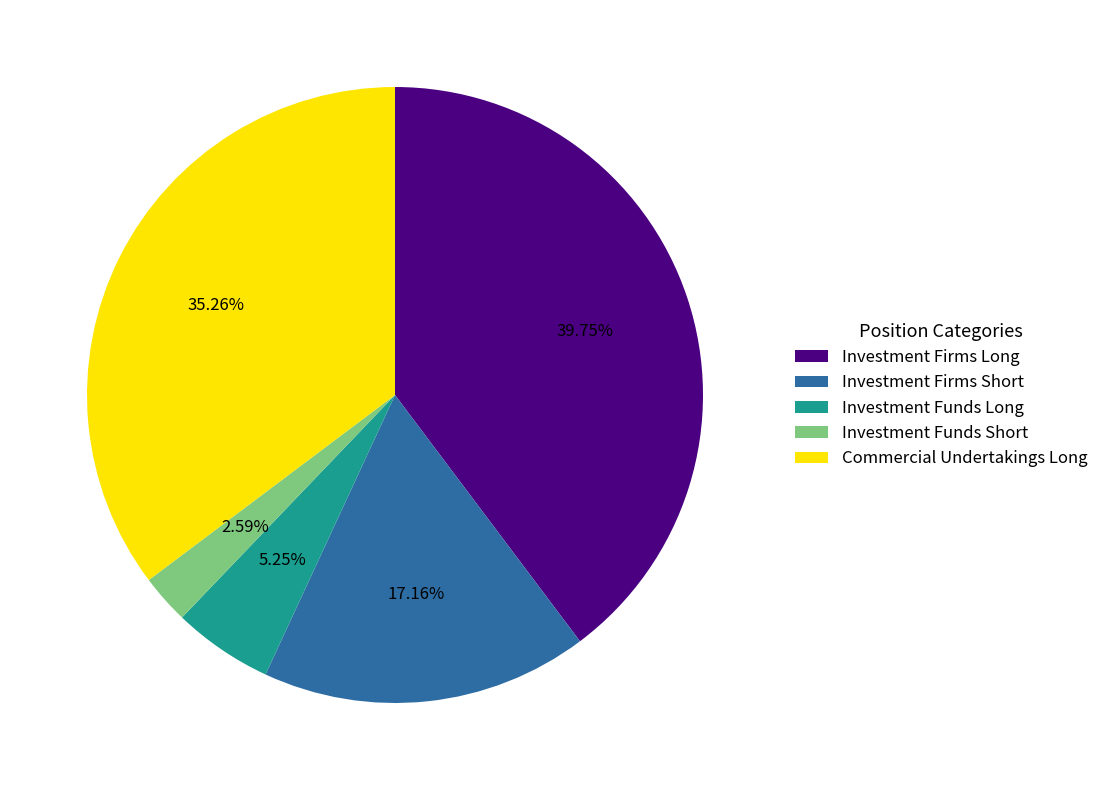

To the nearest percent, what is the average slice percentage?

20%